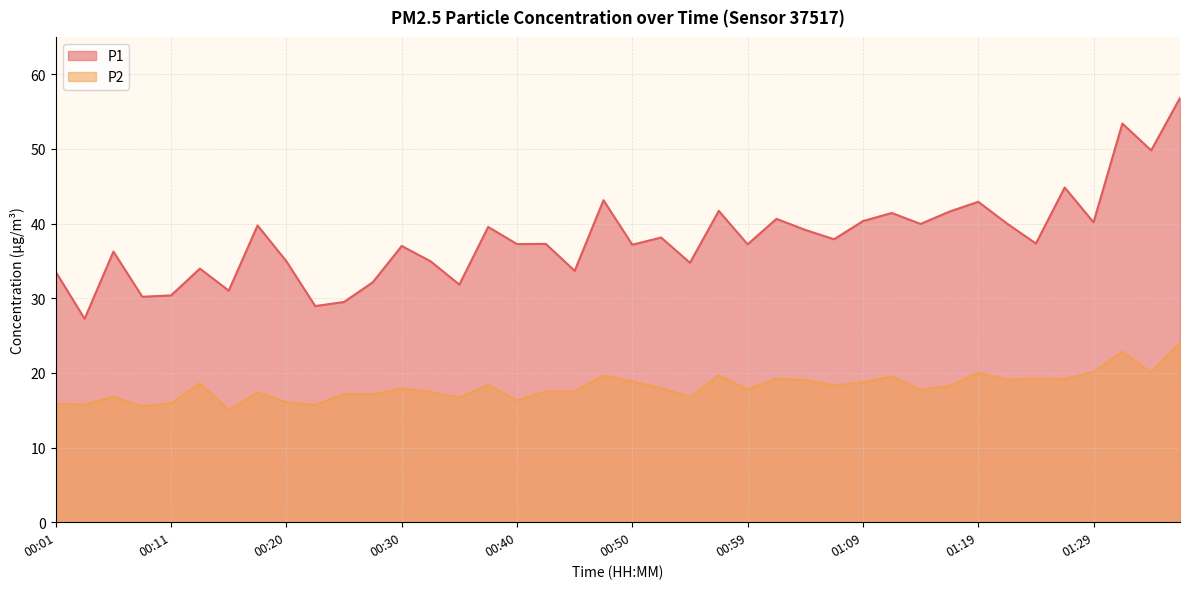

What is the total value across all series at 00:52?

56.1